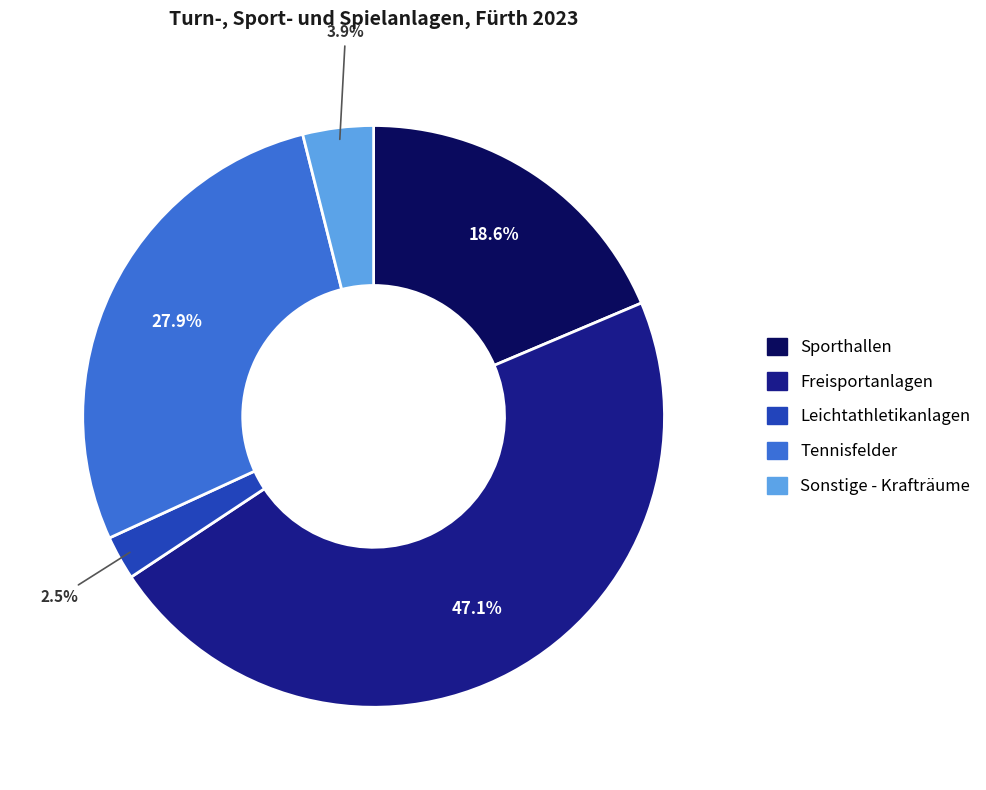

Does any single category account for the majority?

No